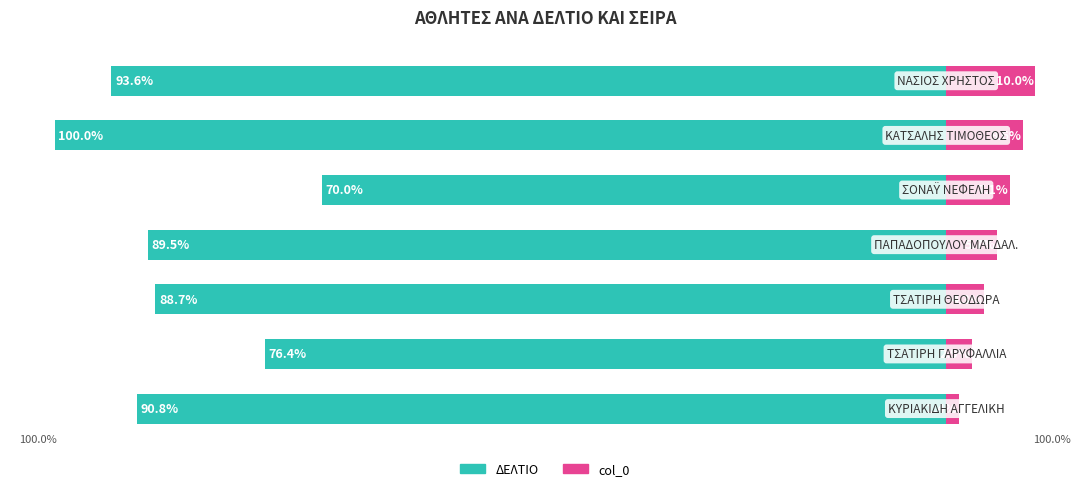

Which series has the largest range (max minus min)?

ΔΕΛΤΙΟ